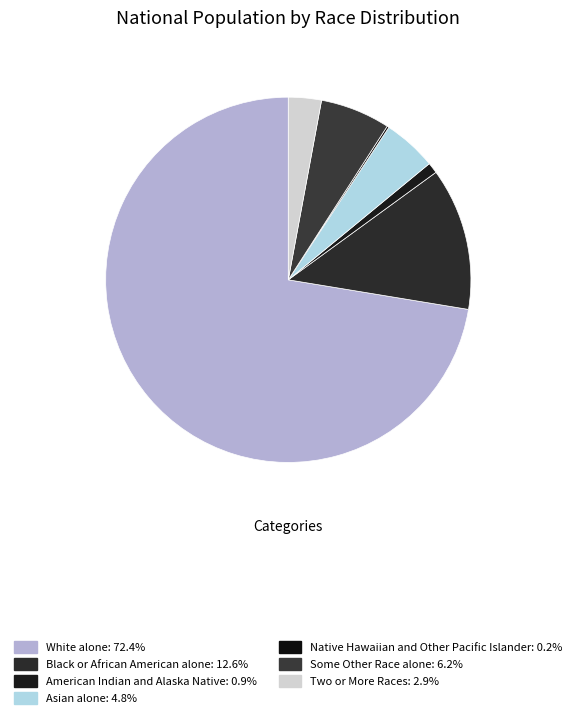

To the nearest percent, what is the difference between the Black or African American alone and Two or More Races slice percentages?

10%